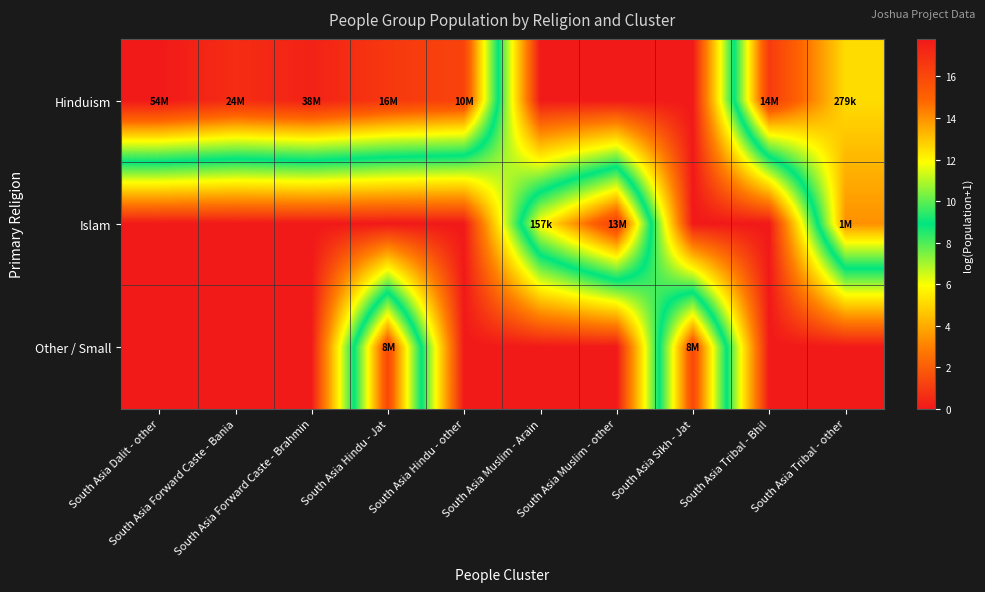

Reading left to right, extract all data points from this chart.

Hinduism: South Asia Dalit - other=17.8	South Asia Forward Caste - Bania=17.0	South Asia Forward Caste - Brahmin=17.5	South Asia Hindu - Jat=16.6	South Asia Hindu - other=16.2	South Asia Muslim - Arain=0.0	South Asia Muslim - other=0.0	South Asia Sikh - Jat=0.0	South Asia Tribal - Bhil=16.5	South Asia Tribal - other=12.5
Islam: South Asia Dalit - other=0.0	South Asia Forward Caste - Bania=0.0	South Asia Forward Caste - Brahmin=0.0	South Asia Hindu - Jat=0.0	South Asia Hindu - other=0.0	South Asia Muslim - Arain=12.0	South Asia Muslim - other=16.4	South Asia Sikh - Jat=0.0	South Asia Tribal - Bhil=0.0	South Asia Tribal - other=14.0
Other / Small: South Asia Dalit - other=0.0	South Asia Forward Caste - Bania=0.0	South Asia Forward Caste - Brahmin=0.0	South Asia Hindu - Jat=16.0	South Asia Hindu - other=0.0	South Asia Muslim - Arain=0.0	South Asia Muslim - other=0.0	South Asia Sikh - Jat=16.0	South Asia Tribal - Bhil=0.0	South Asia Tribal - other=0.0